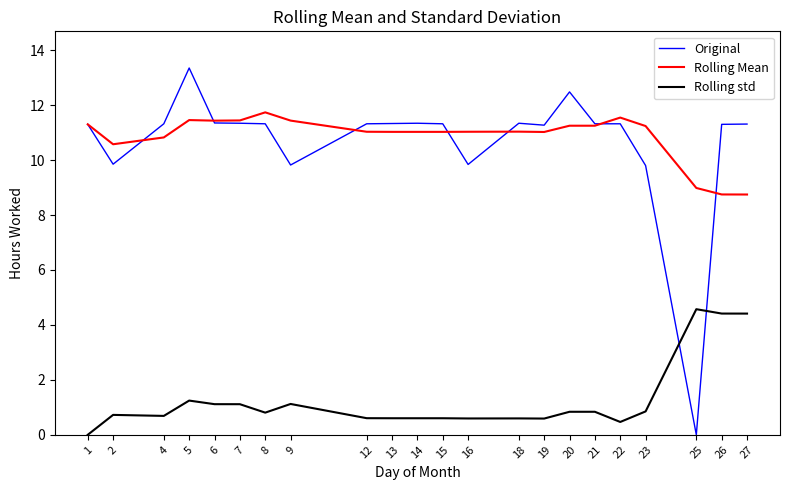

Is the value of Original at 19 greater than the value of Rolling std at 14?

Yes